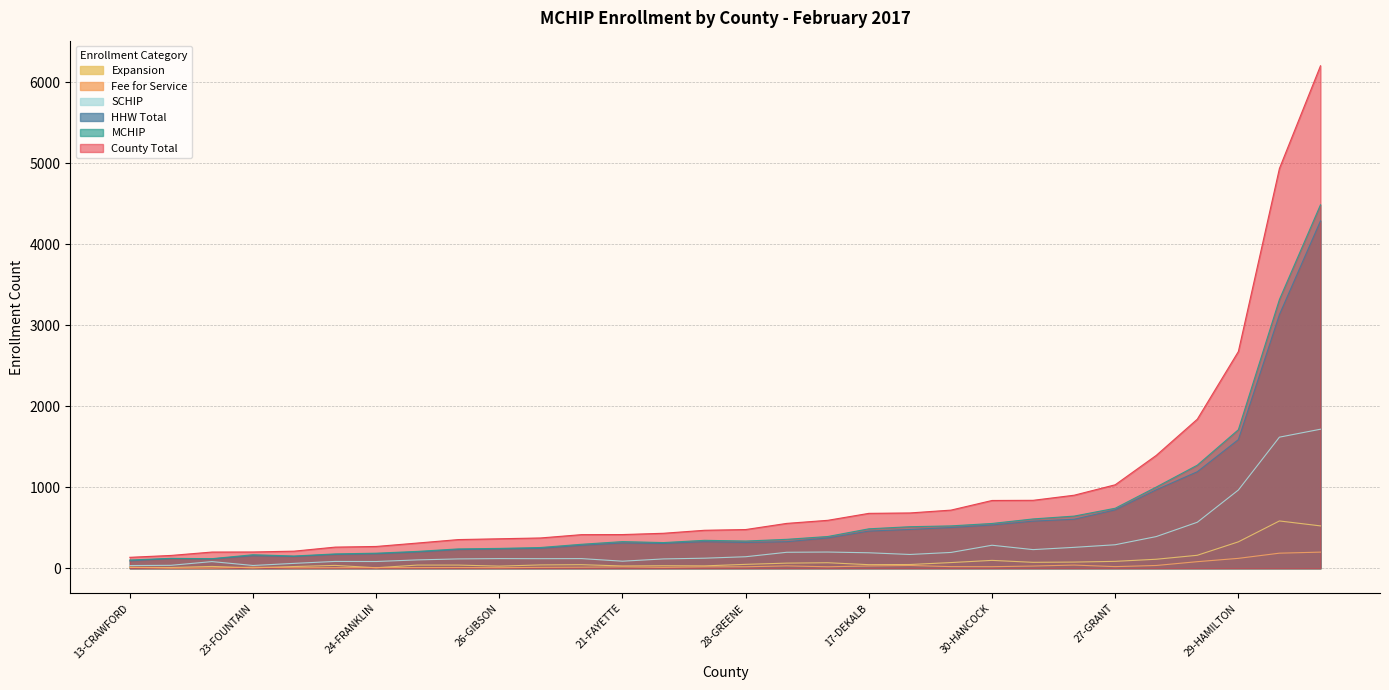

Which has a higher value, 14-DAVIESS or 15-DEARBORN?

14-DAVIESS